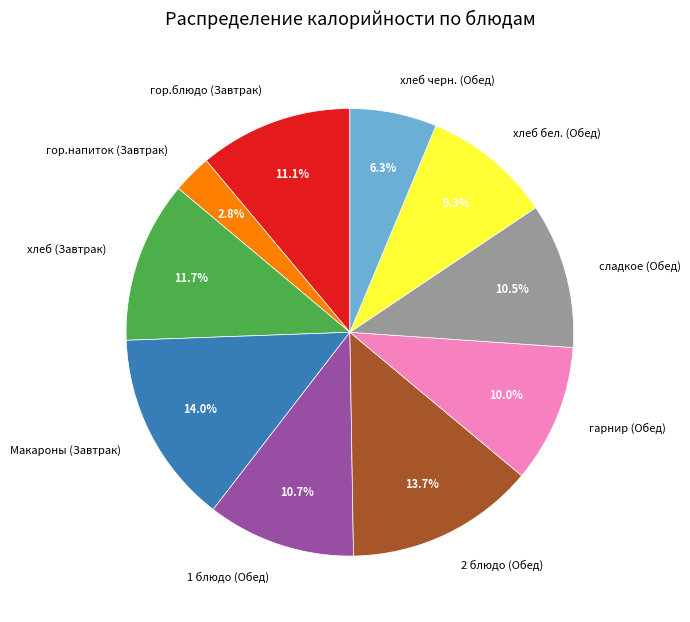

Count the number of slices in the pie.

10